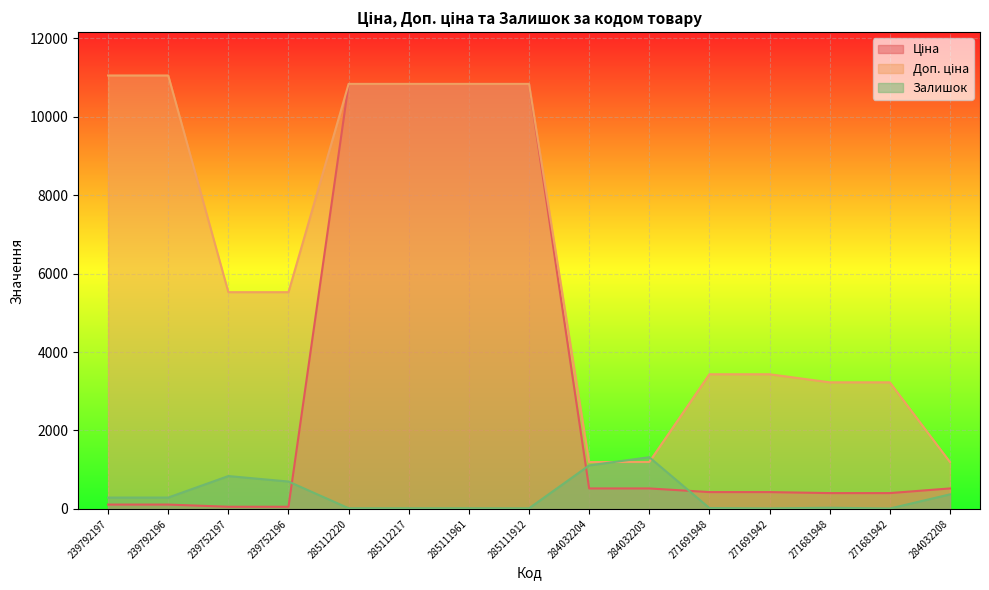

Which category has the lowest value in the Доп. ціна series?

284032204